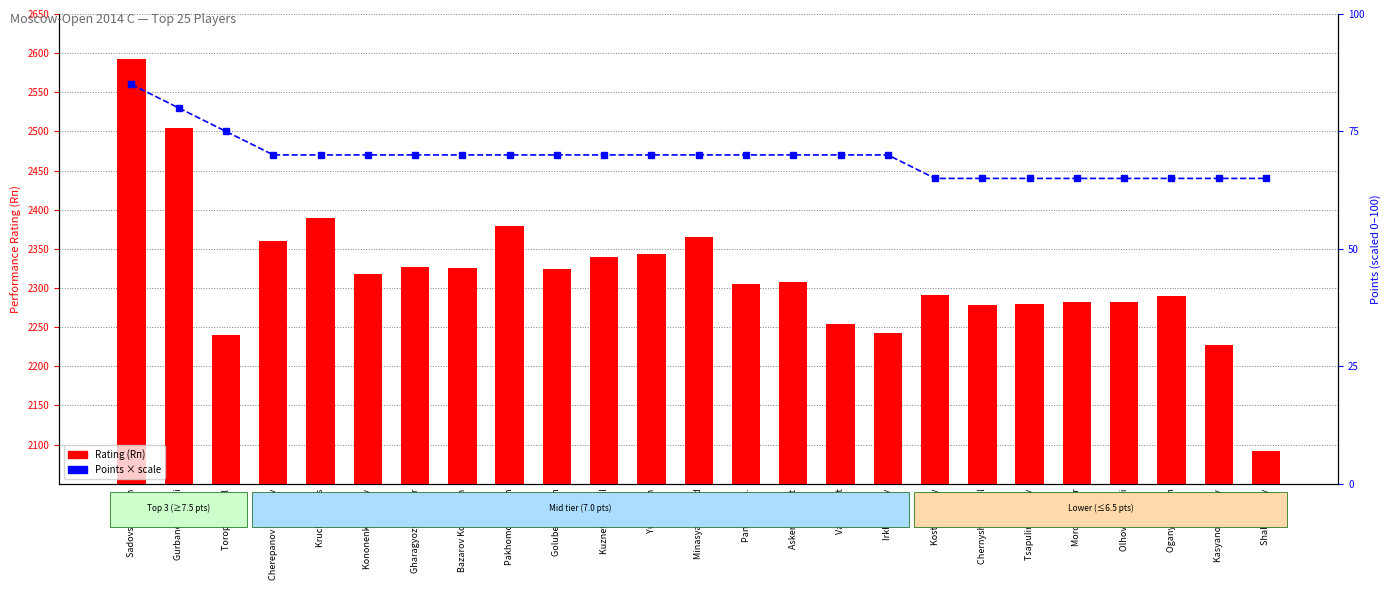

Which series changed the most between Pankratov A. and Kostin Alexey?

Rating (Rп)